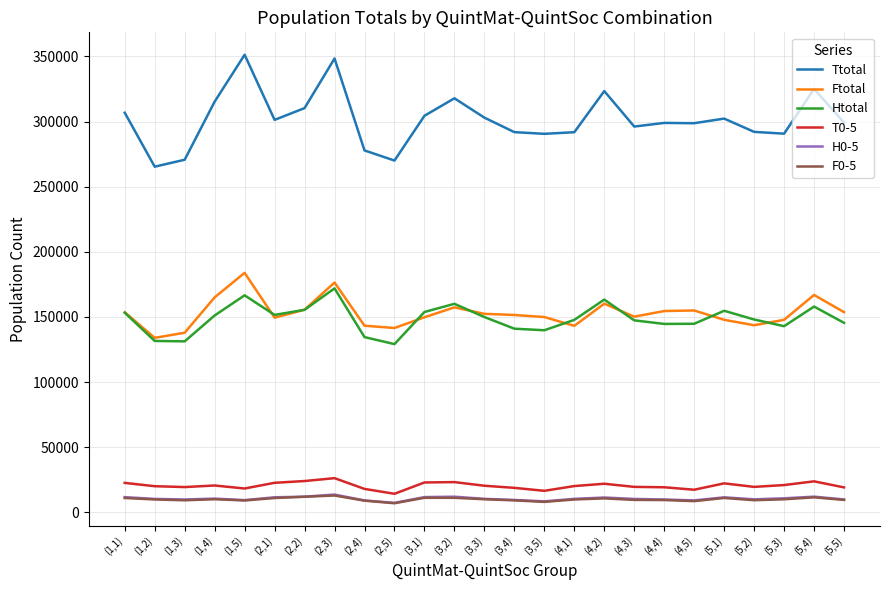

Where is the first local maximum for Htotal?

(1,5)